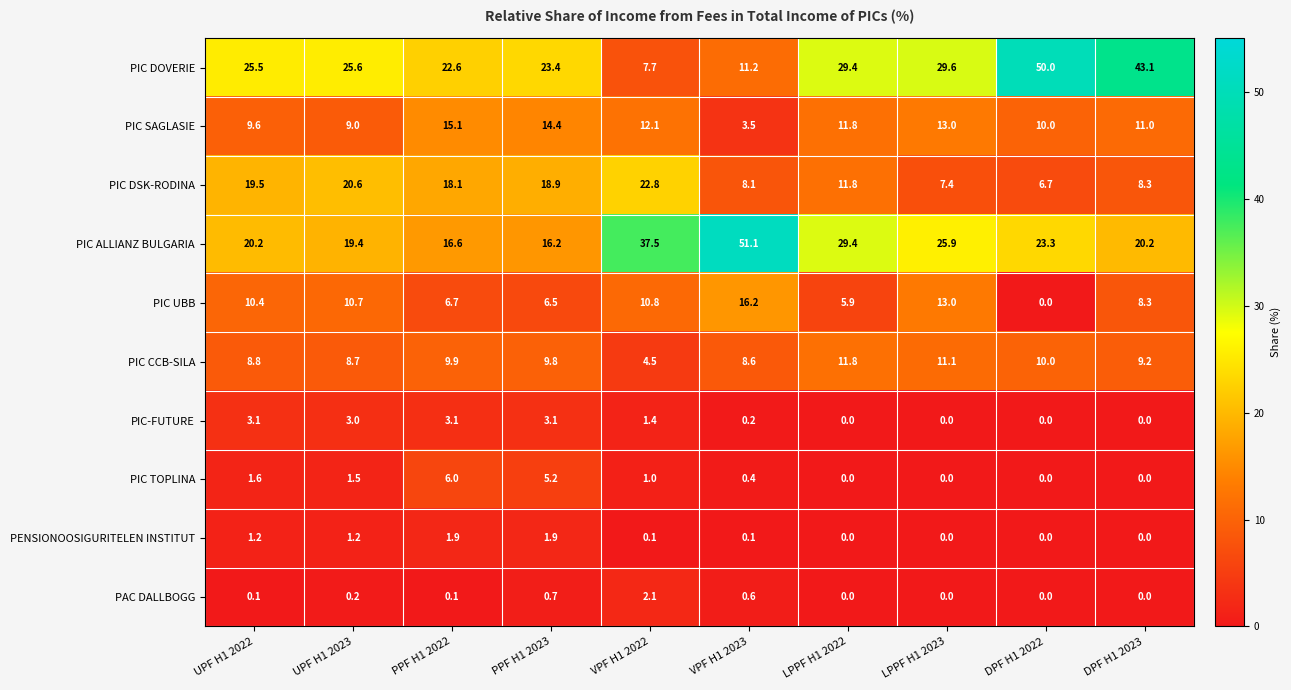

At which label is PIC CCB-SILA closest to 8?

VPF H1 2023